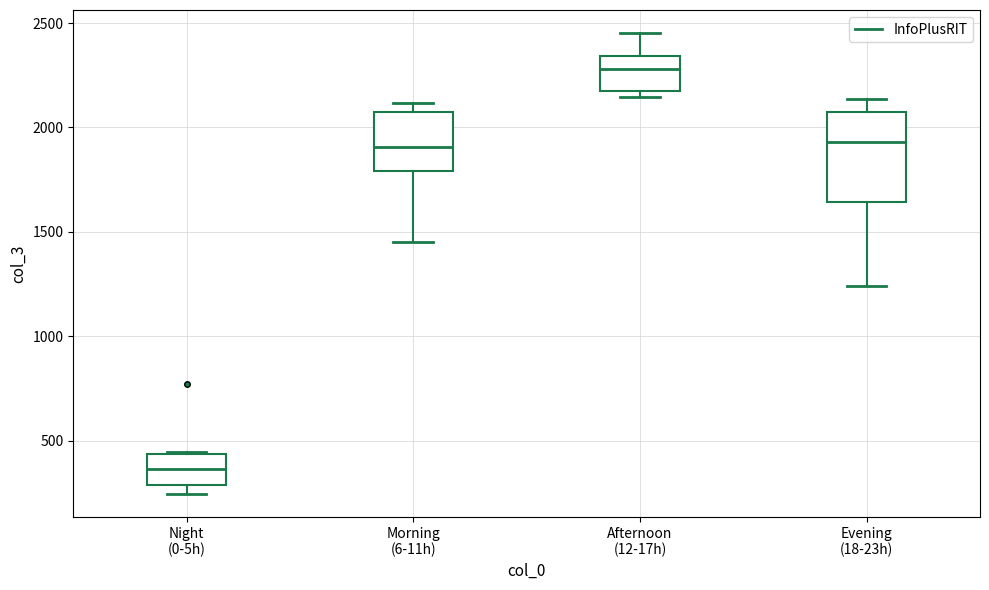

Where is the lower edge of the box for Night (0-5h) on the y-axis? The values are not printed on the chart, so give them approximately, as read against the axis.

300